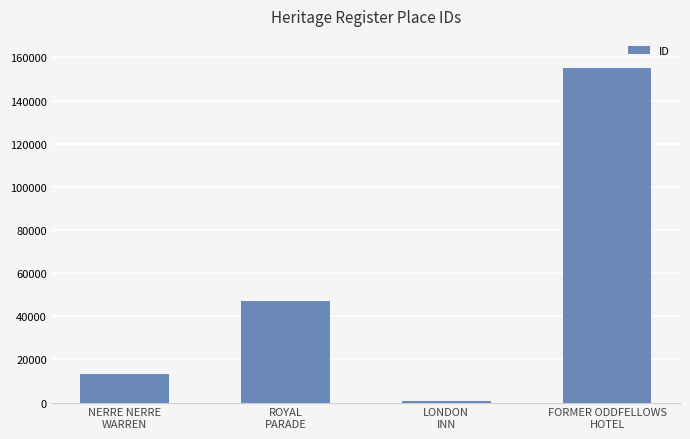

What is the maximum value shown in the chart?

154899